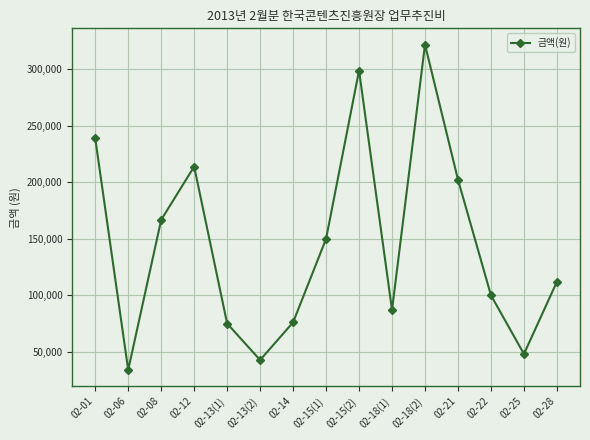

At which label does the data first exceed 112000?

02-01